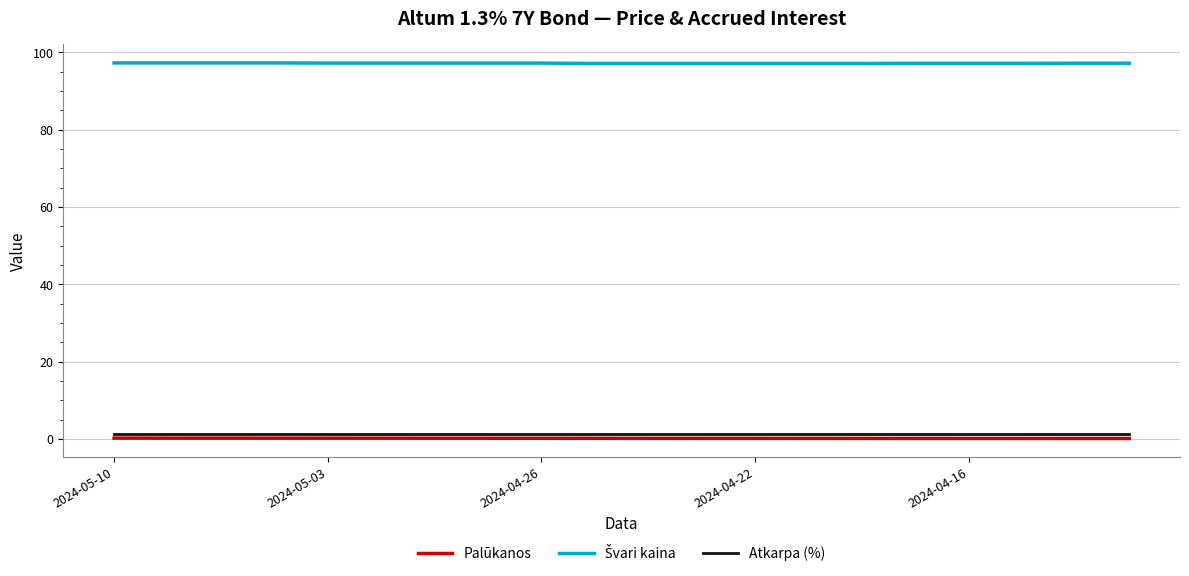

True or false: Palūkanos and Atkarpa (%) cross at least once.

False